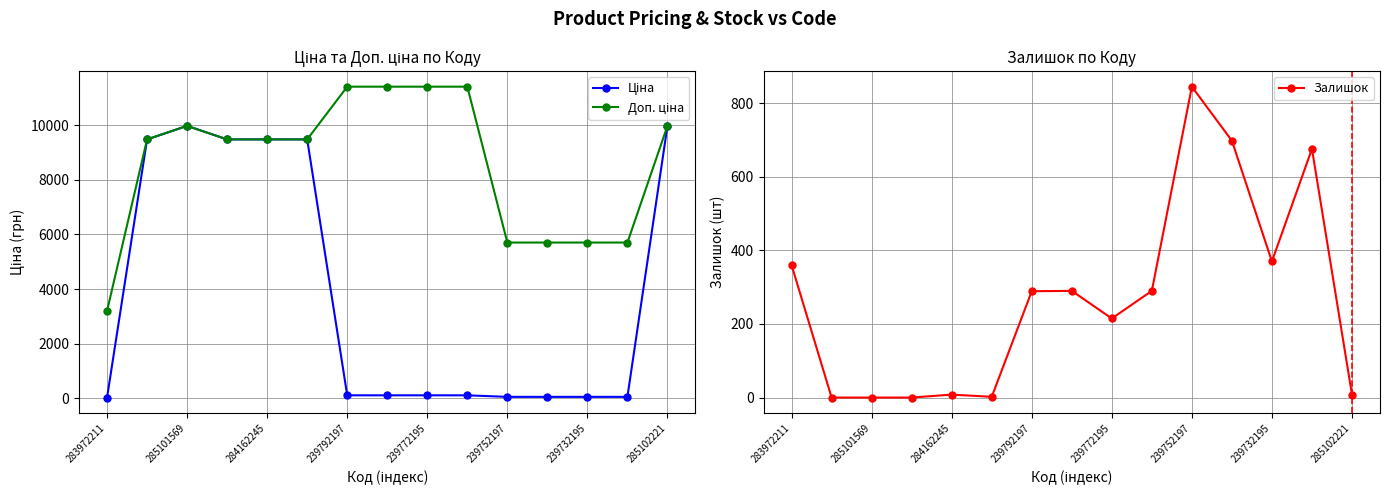

How many lines are shown in the chart?

3